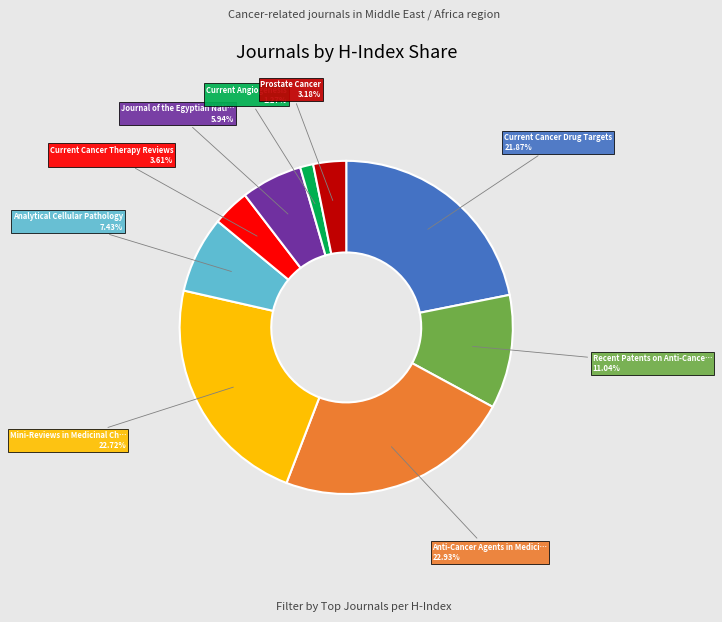

Does any single category account for the majority?

No